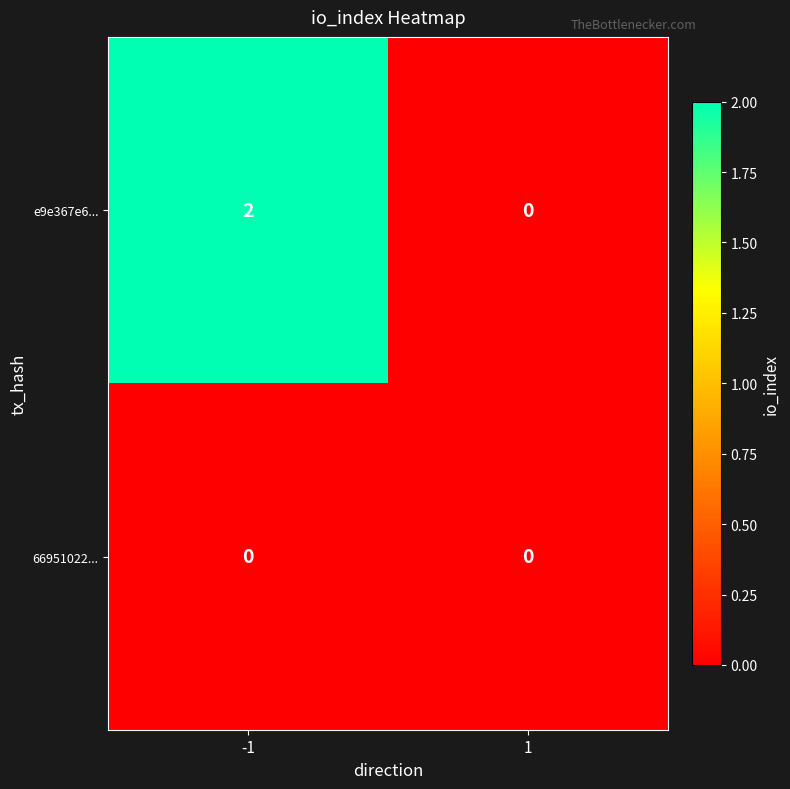

How many distinct data groups are displayed?

2